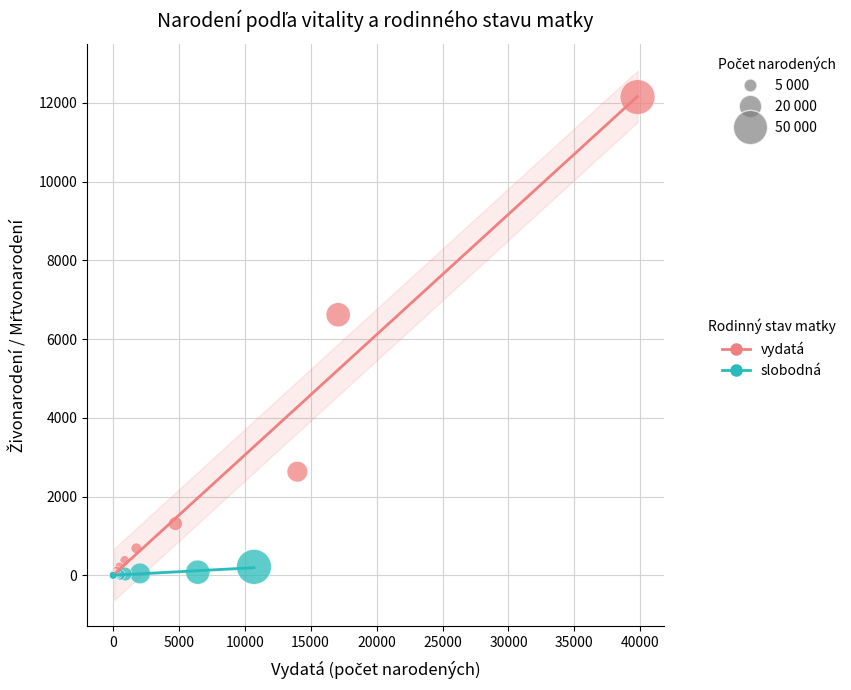

Which series has the widest spread of Y values?

vydatá